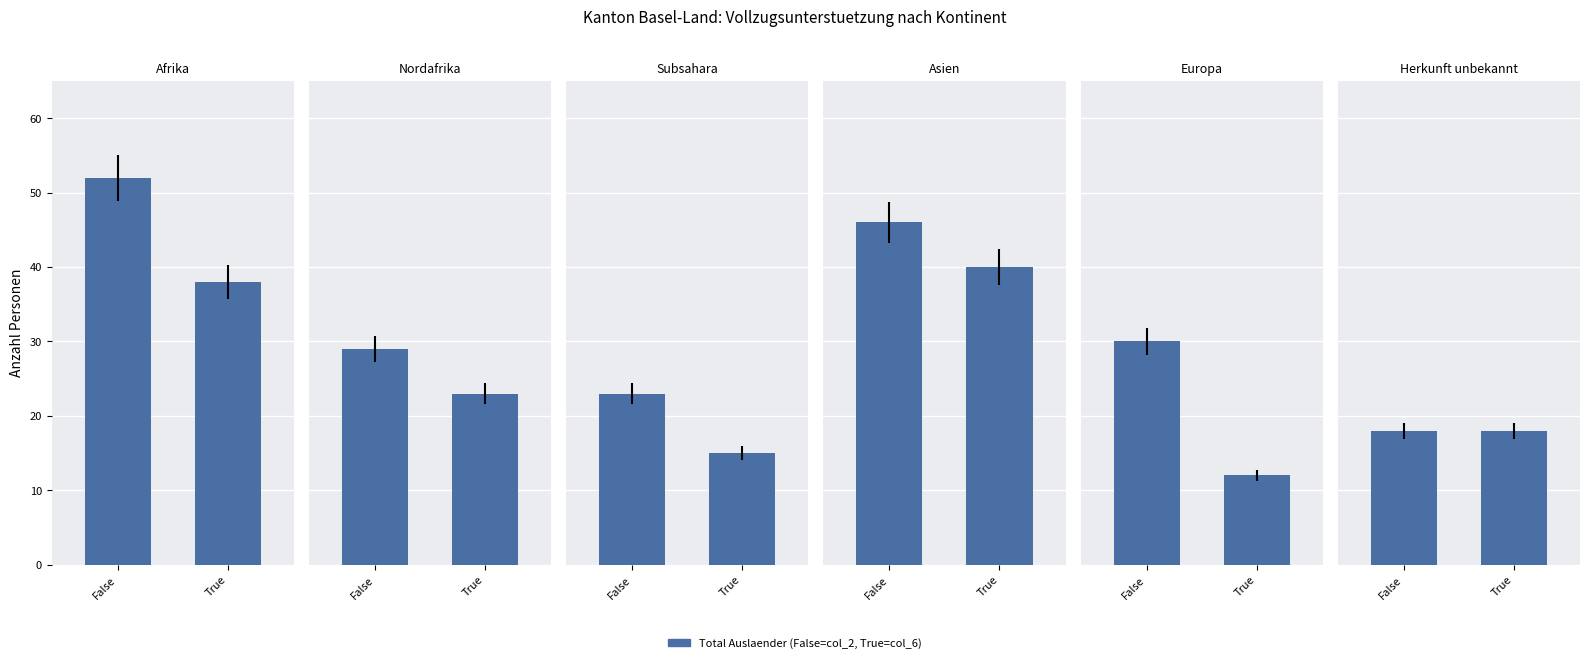

What is the sum of the Afrika values at False and True?

90